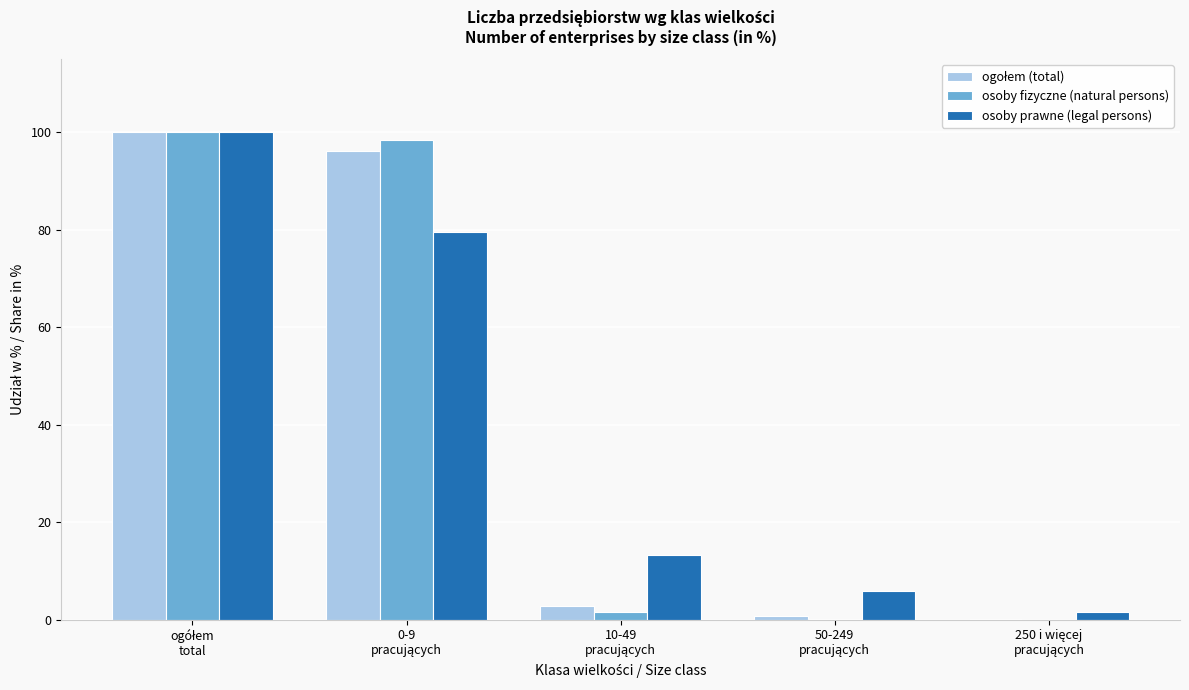

What is the sum of all osoby prawne (legal persons) values?

200.0